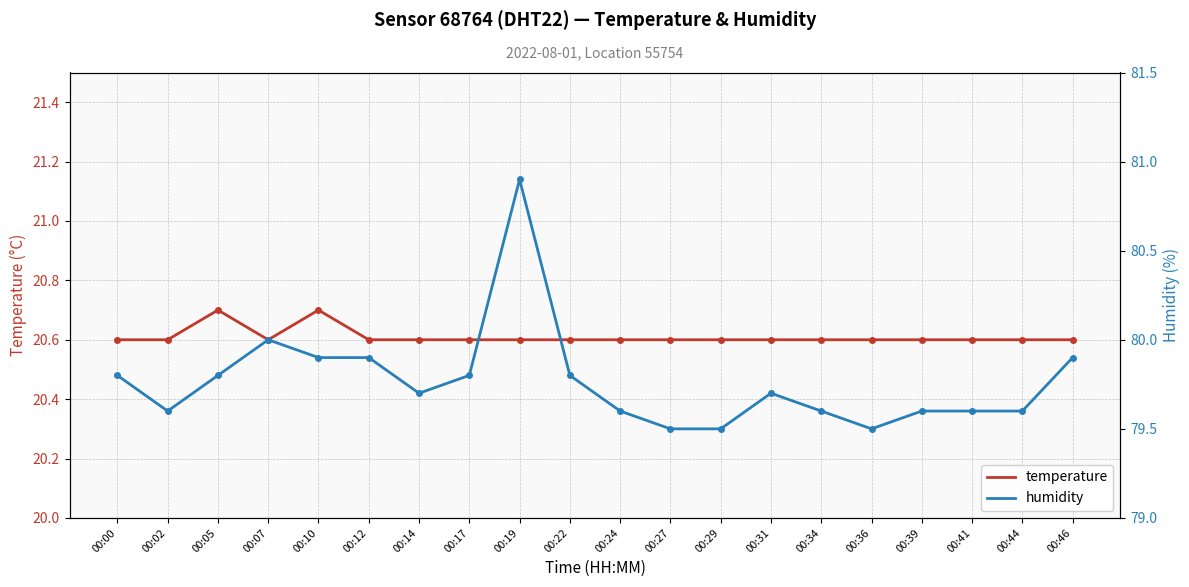

What are all the series names shown in the legend?

temperature, humidity